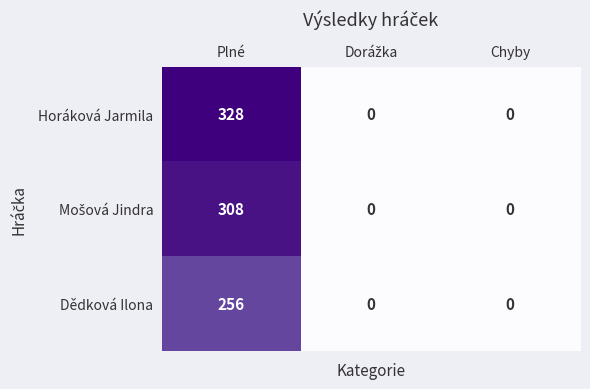

What is the sum of all Horáková Jarmila values?

328